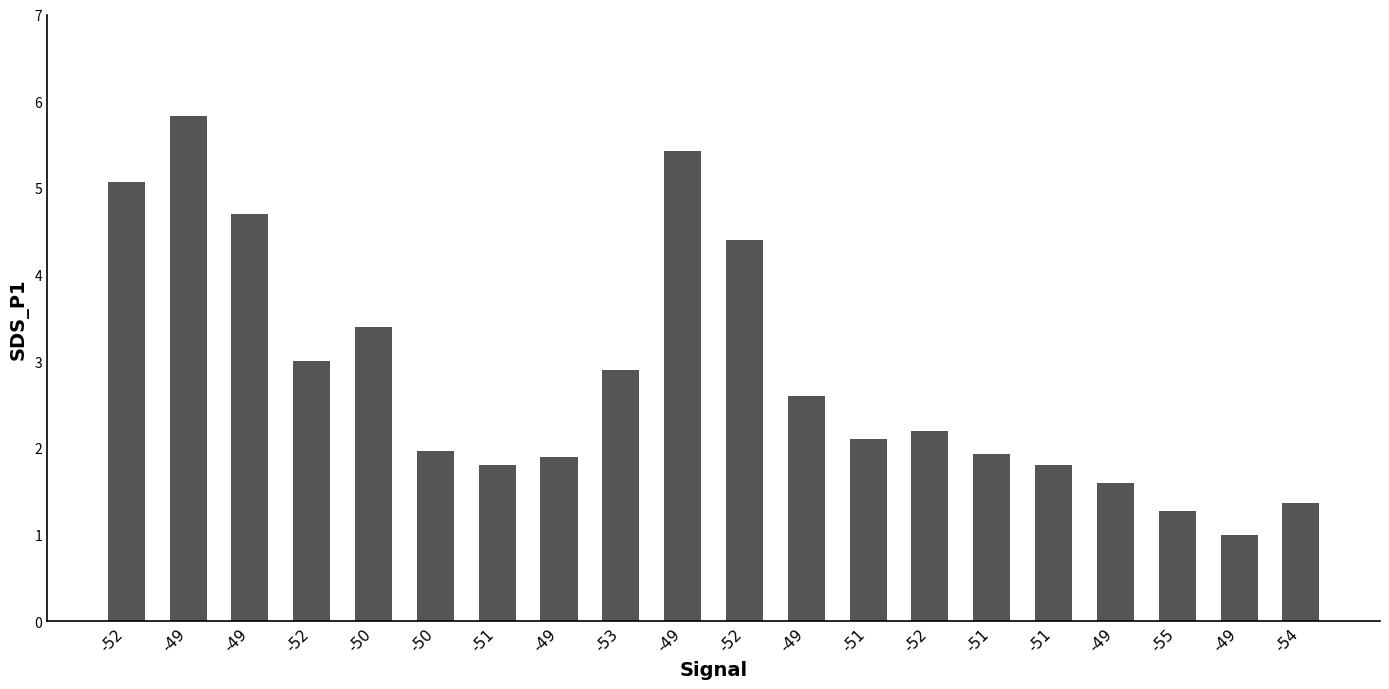

How many series are shown in this chart?

1